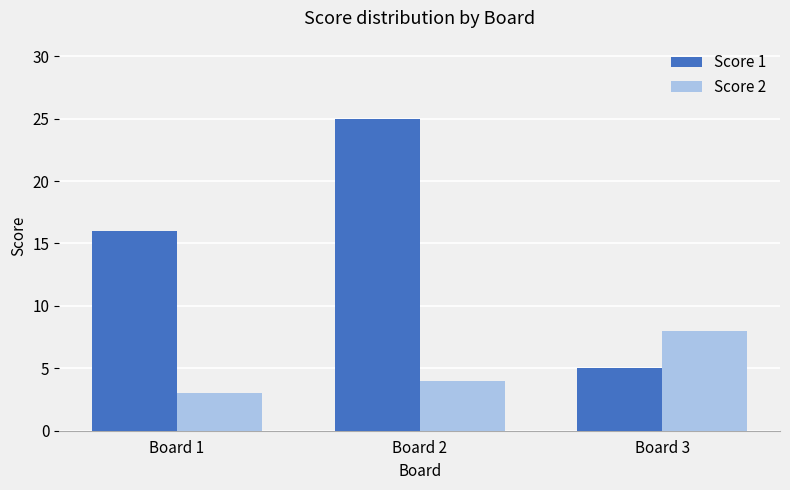

Count the number of data series in this chart.

2